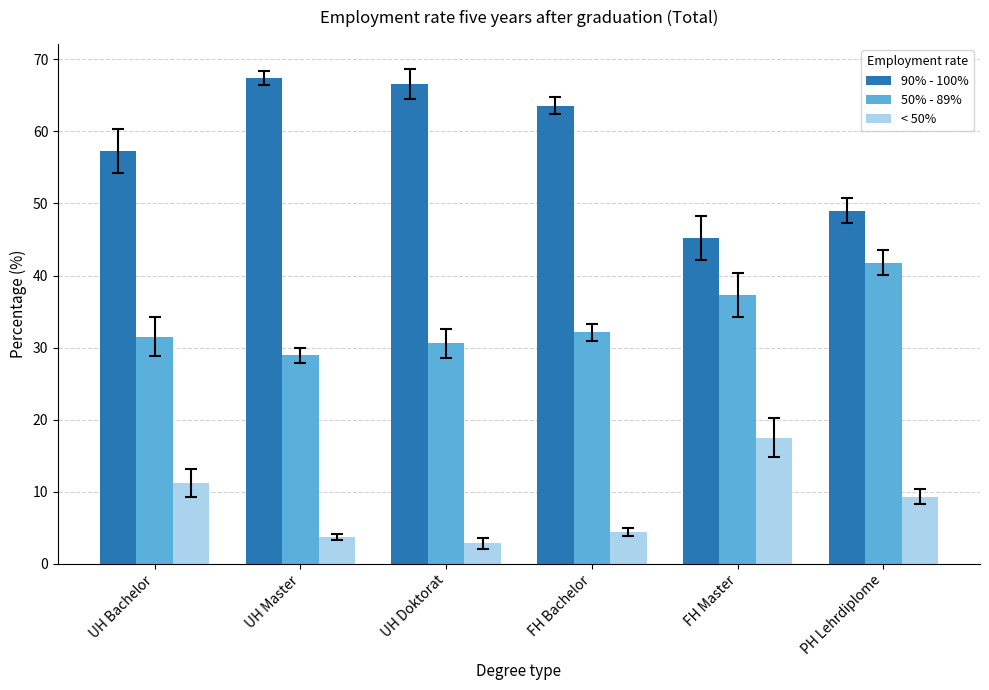

Rank the series by their maximum value, from lowest to highest.

< 50%, 50% - 89%, 90% - 100%